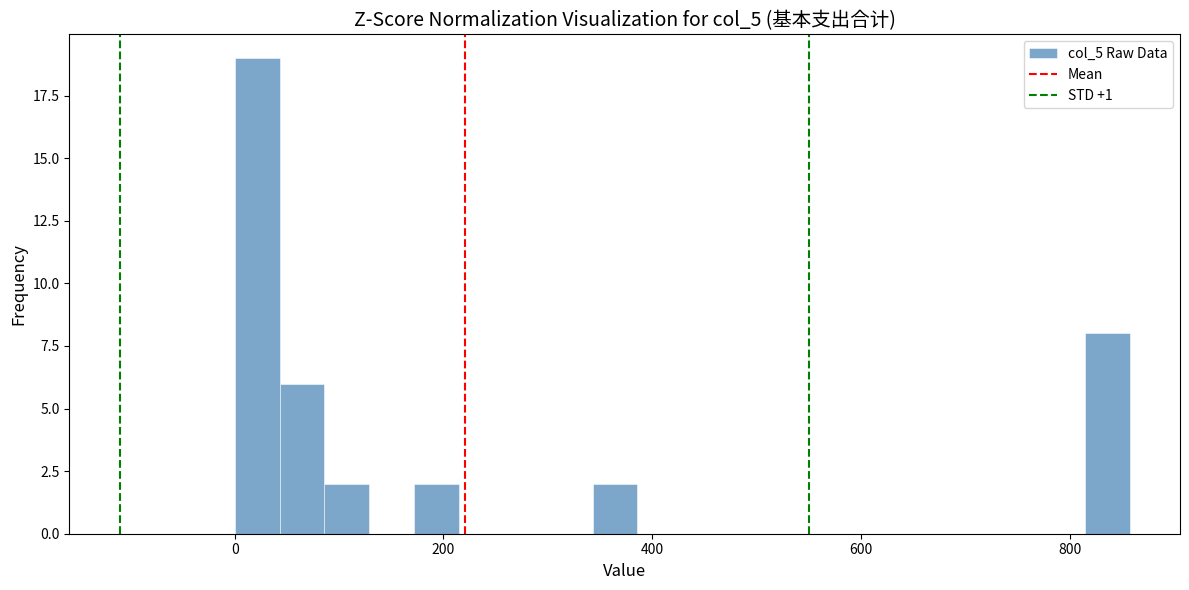

Read against the x-axis, roughly where is the centre of the tallest bar?

20